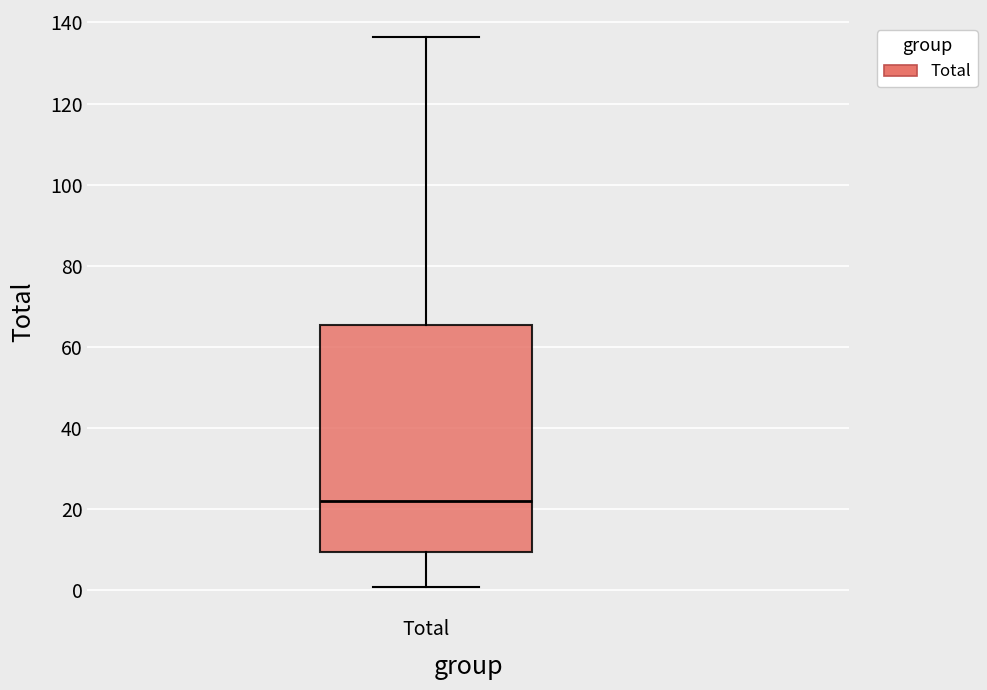

Transcribe this box plot: give where the median line is, the range the box spans, and where the two whiskers end, as read against the y-axis. The values are not printed on the chart, so give them approximately, as read against the axis.

median 22, box 10 to 66, whiskers 0 to 136